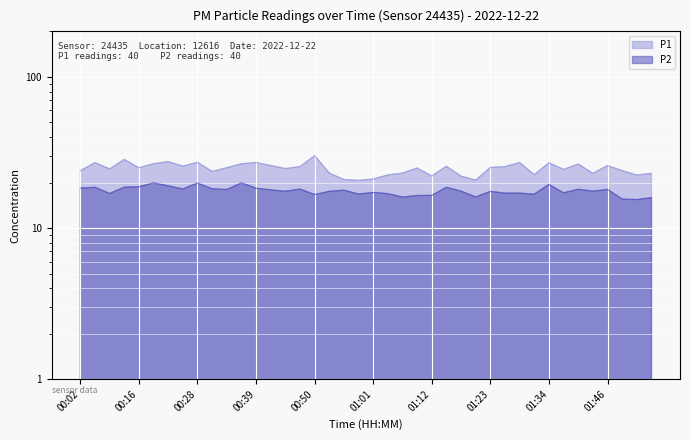

True or false: P1 has more than 2 interior local peaks.

True